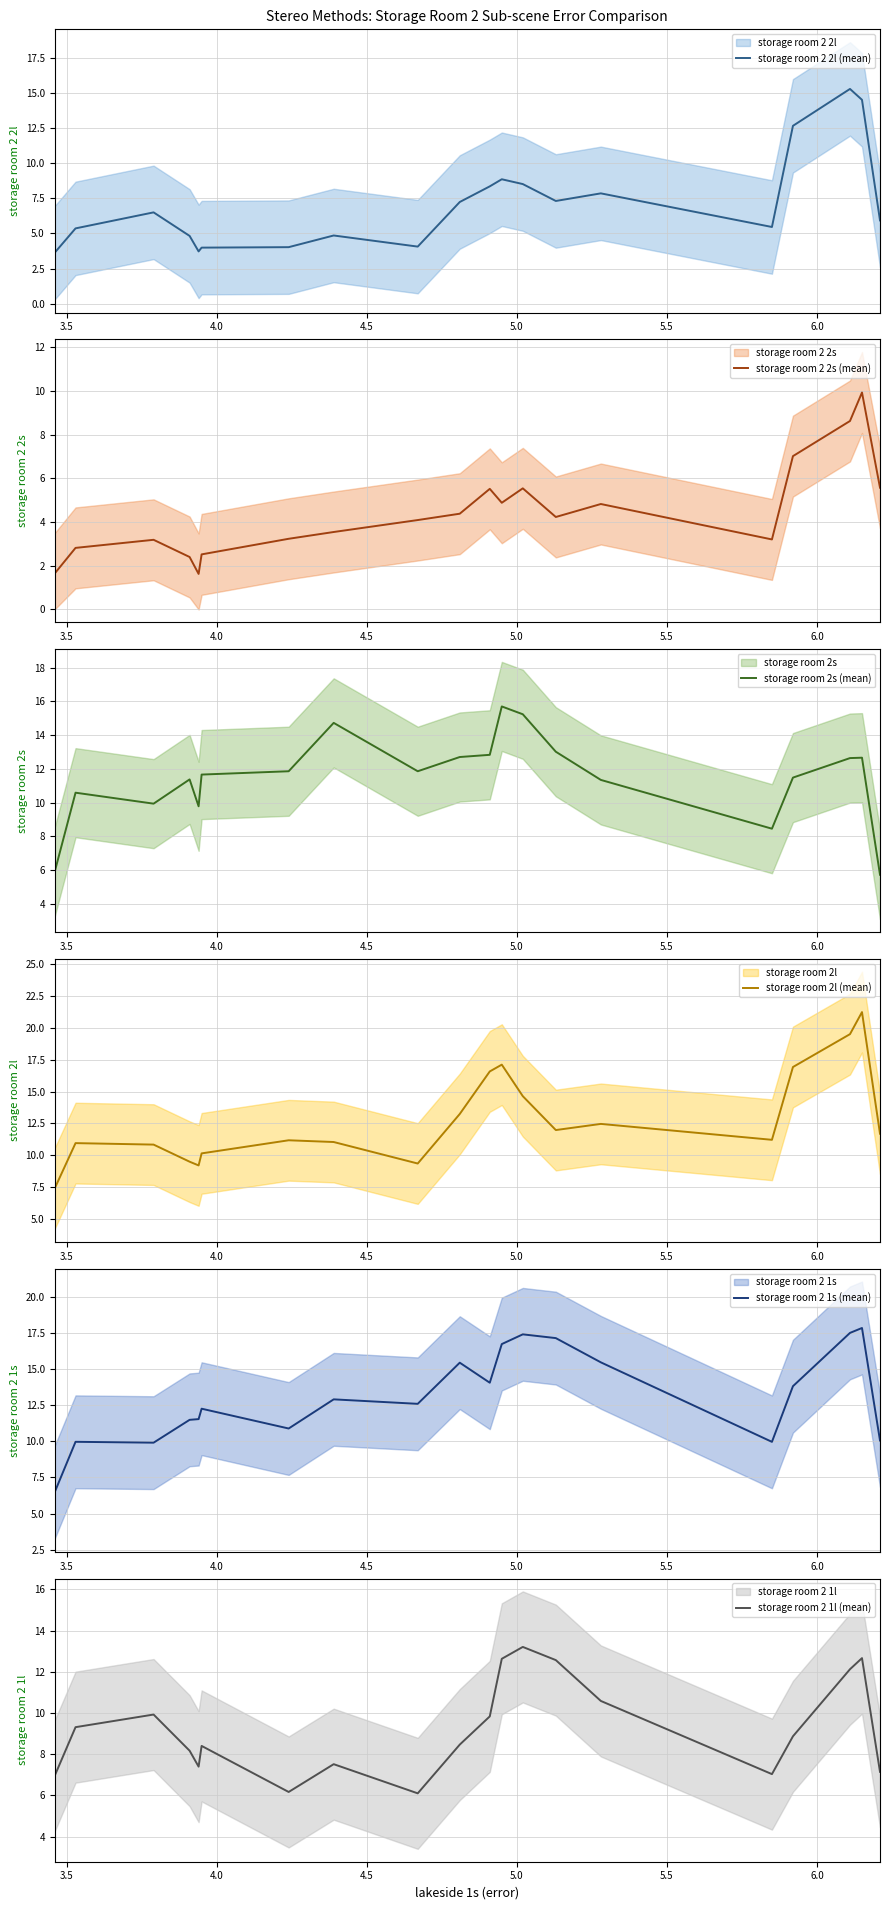

What is the value of the storage room 2 2l (mean) point at the 17th from the left?

12.7